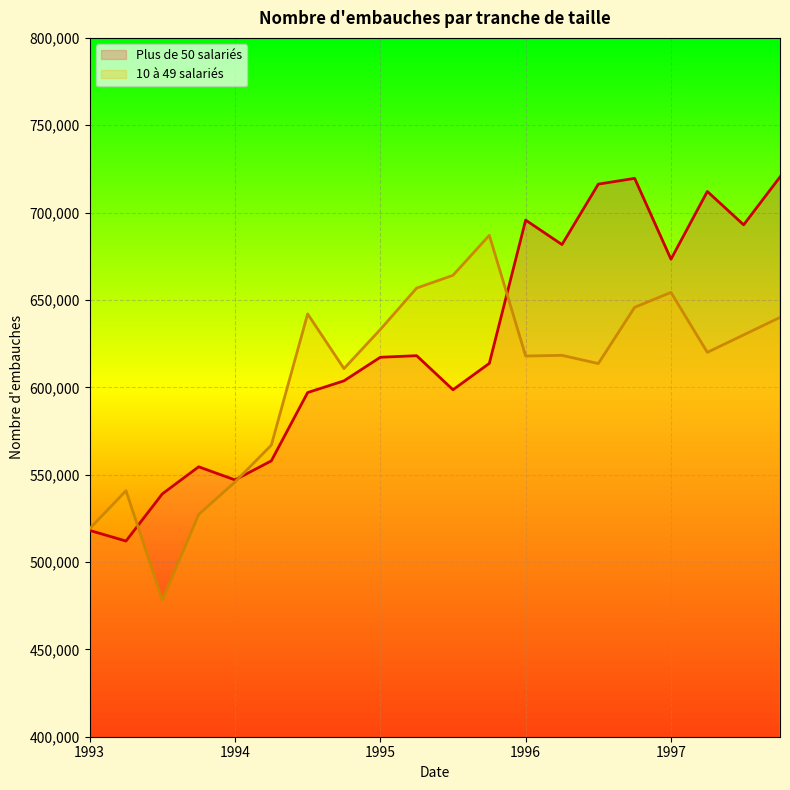

Which label corresponds to the largest value in the chart?

1997.75